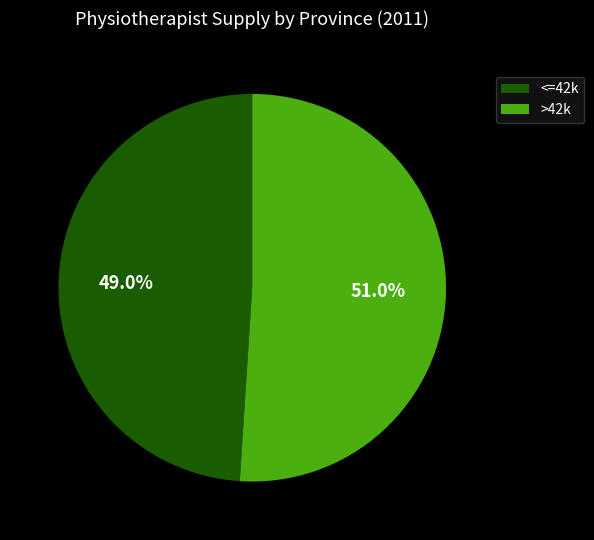

To the nearest percent, what is the average slice percentage?

50%